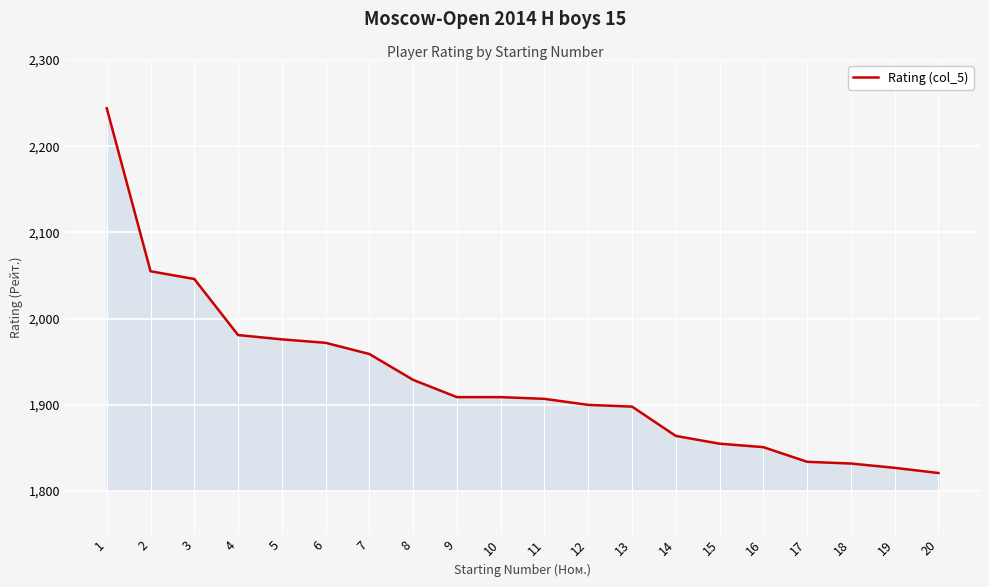

Between 20 and 3, which is larger?

3